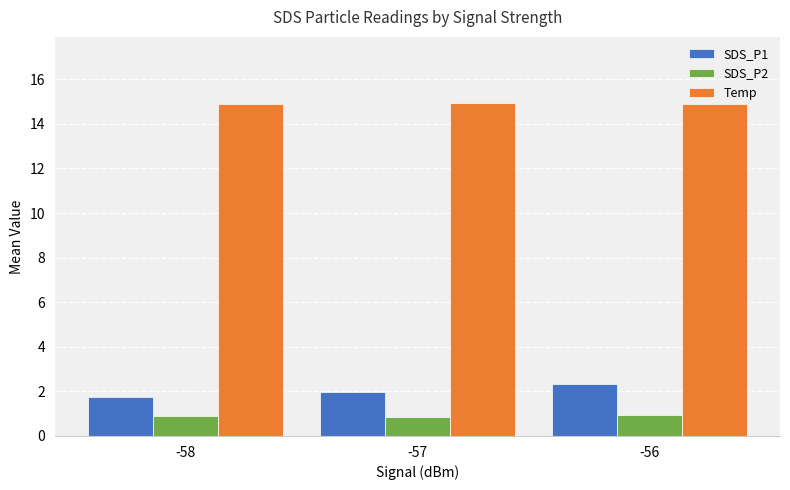

What is the average value of the SDS_P1 series?

2.0